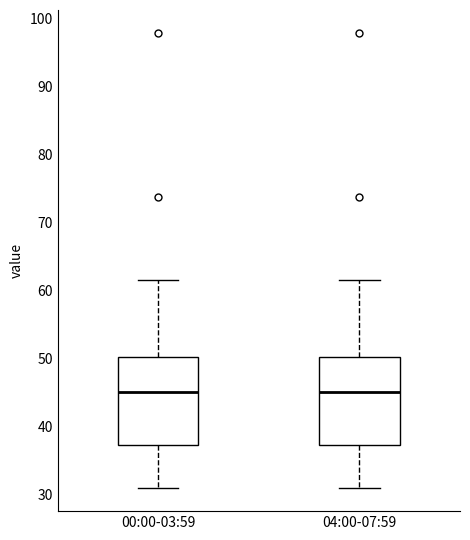

Reading left to right, transcribe this box plot: for each box, give where its median line is, the range the box spans, and where its two whiskers end, as read against the y-axis. The values are not printed on the chart, so give them approximately, as read against the axis.

00:00-03:59: median 45, box 37 to 50, whiskers 31 to 62
04:00-07:59: median 45, box 37 to 50, whiskers 31 to 62